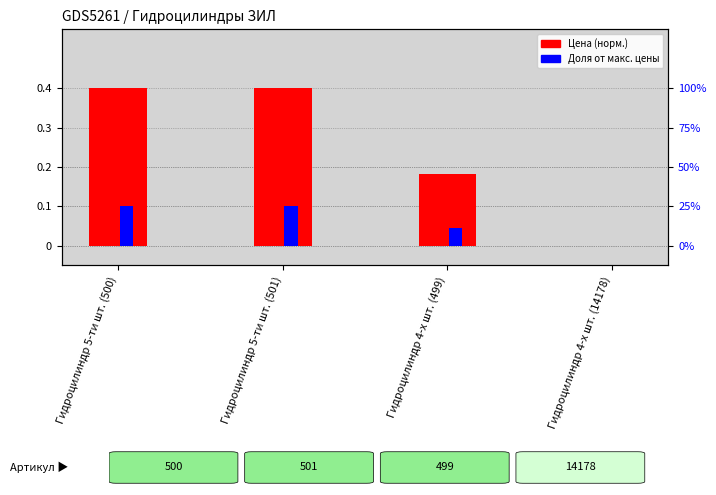

Is the value of Цена (норм.) at Гидроцилиндр 4-х шт. (14178) greater than the value of Доля от макс. цены at Гидроцилиндр 5-ти шт. (500)?

No